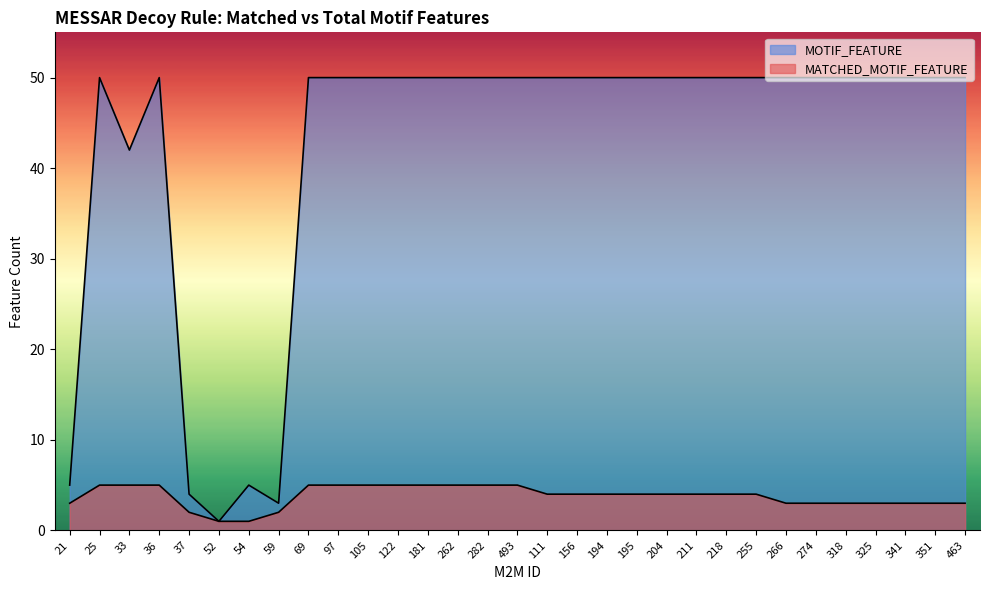

At how many categories does at least one series exceed 43?

25